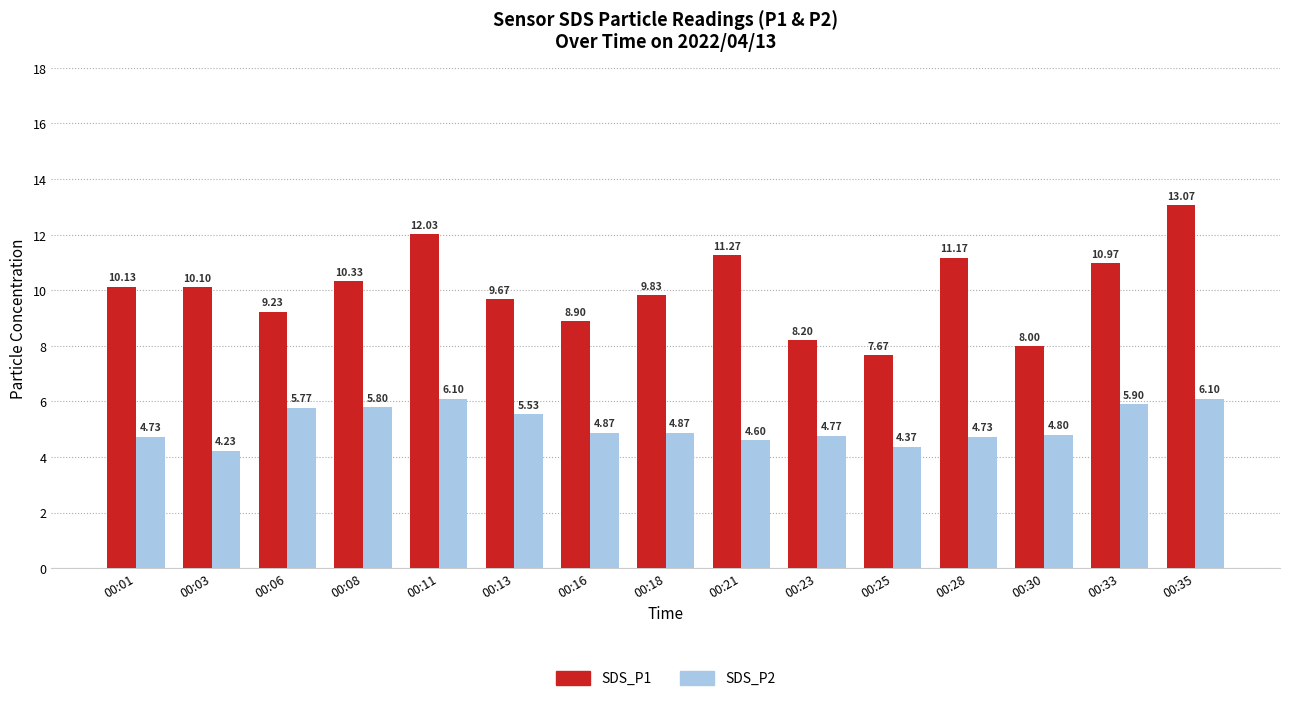

What is the average value of the SDS_P2 series?

5.1